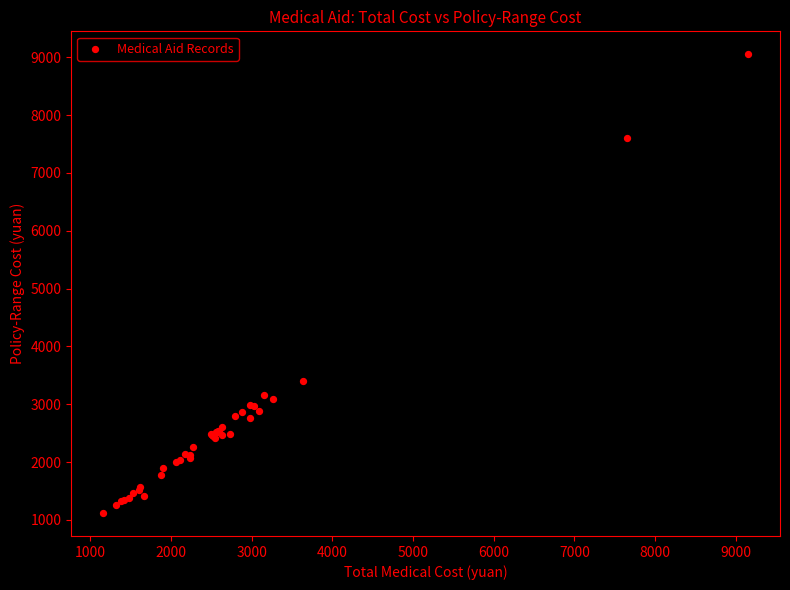

What Y value in the scatter plot is closest to 5085?

3409.5